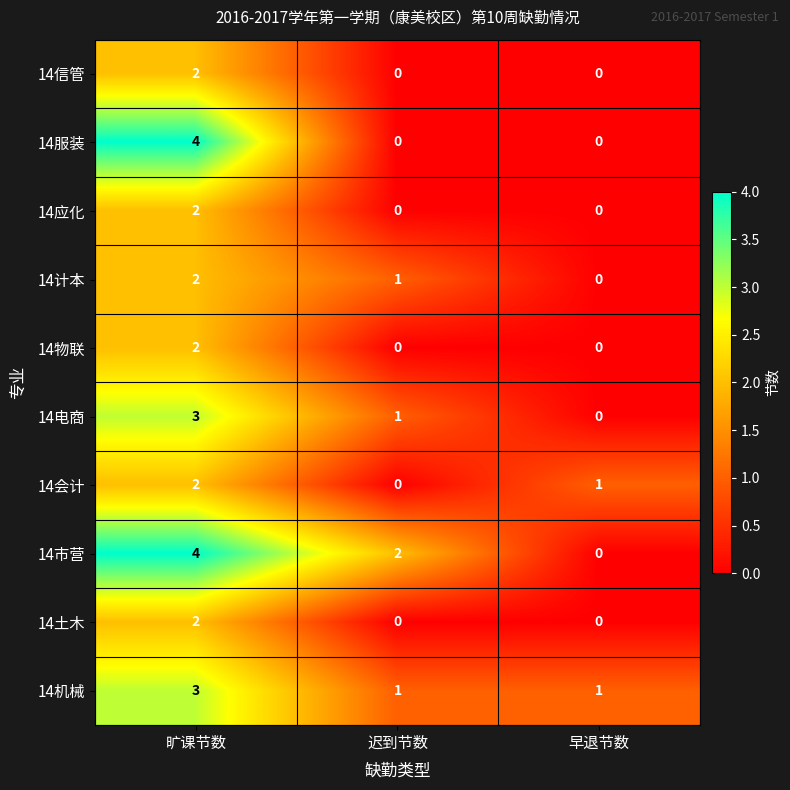

Which series has the largest total across all categories?

14市营